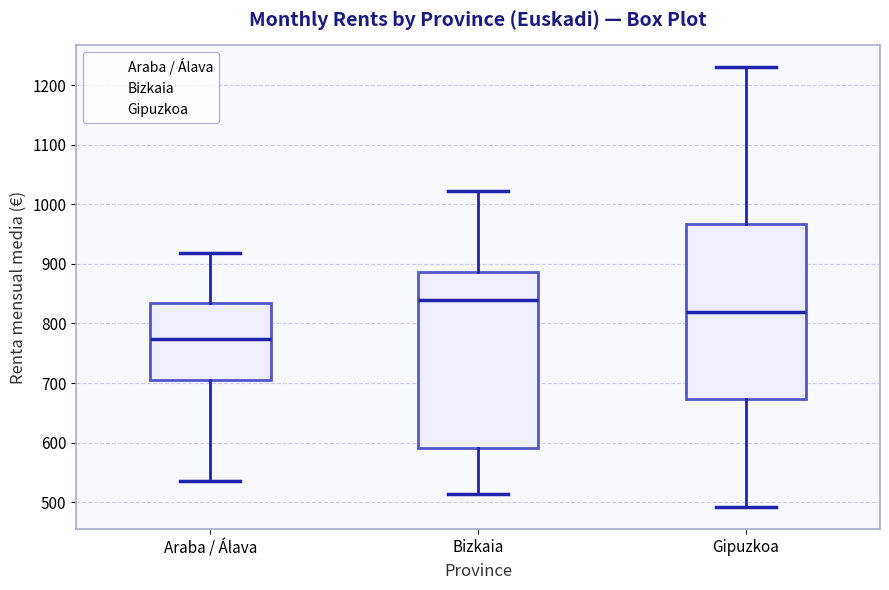

Reading left to right, transcribe this box plot: for each box, give where its median line is, the range the box spans, and where its two whiskers end, as read against the y-axis. The values are not printed on the chart, so give them approximately, as read against the axis.

Araba / Álava: median 770, box 700 to 830, whiskers 540 to 920
Bizkaia: median 840, box 590 to 890, whiskers 510 to 1020
Gipuzkoa: median 820, box 670 to 970, whiskers 490 to 1230